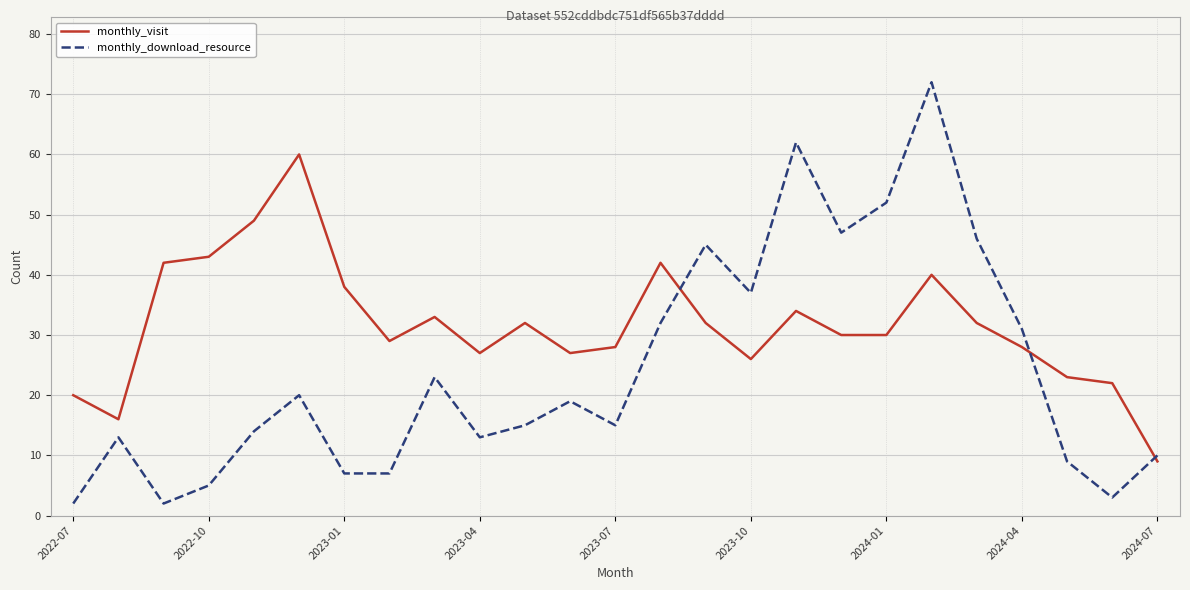

Does the chart have visible grid lines?

Yes